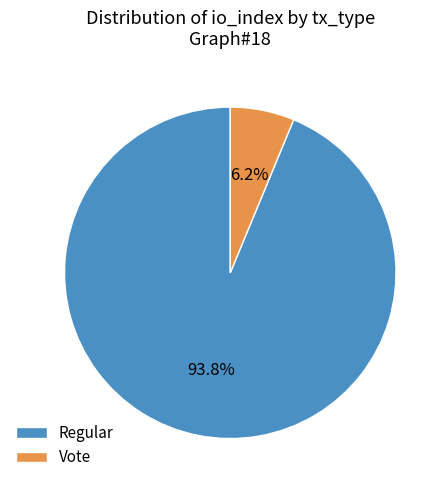

What percentage do Vote and Regular together represent?

100.0%